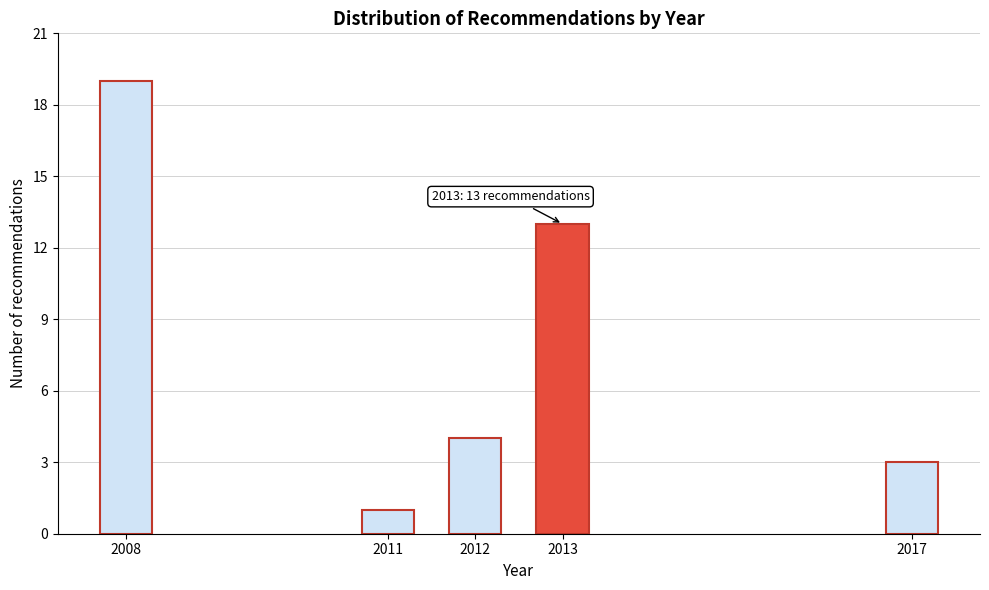

Reading left to right, extract all data points from this chart.

2008=19	2011=1	2012=4	2013=13	2017=3